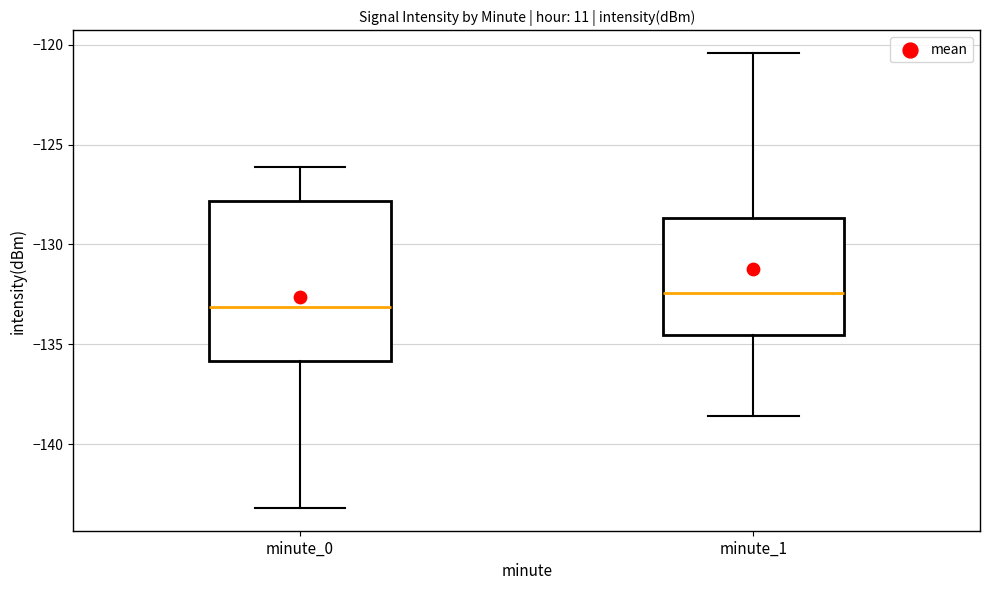

Reading left to right, read every box against the y-axis: the position of its median line, the range the box covers, and the ends of its whiskers. The values are not printed on the chart, so give them approximately, as read against the axis.

minute_0: median -133.0, box -136.0 to -128.0, whiskers -143.0 to -126.0
minute_1: median -132.5, box -134.5 to -128.5, whiskers -138.5 to -120.5